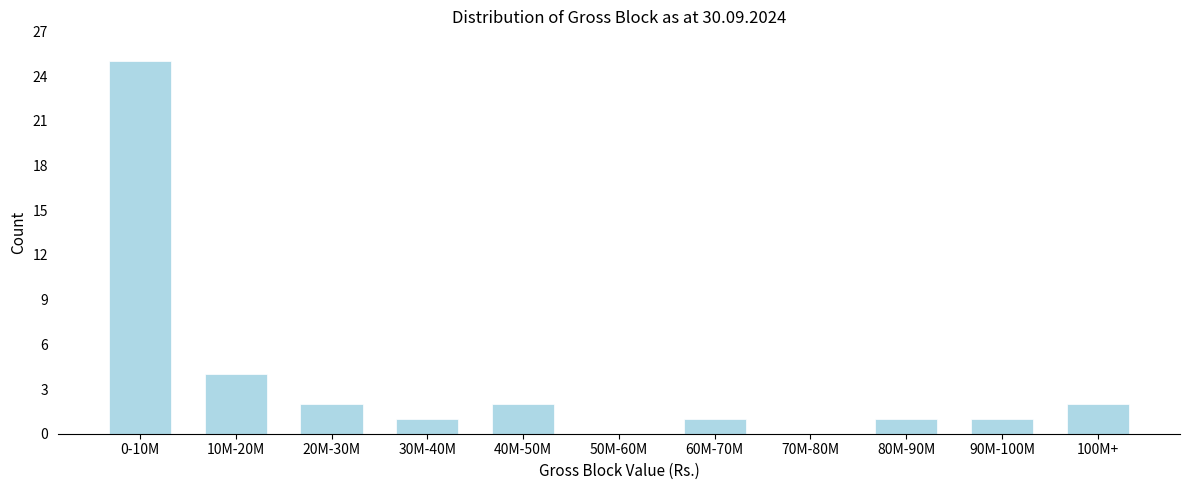

Reading left to right, list all the values displayed in this chart.

0-10M=25	10M-20M=4	20M-30M=2	30M-40M=1	40M-50M=2	50M-60M=0	60M-70M=1	70M-80M=0	80M-90M=1	90M-100M=1	100M+=2